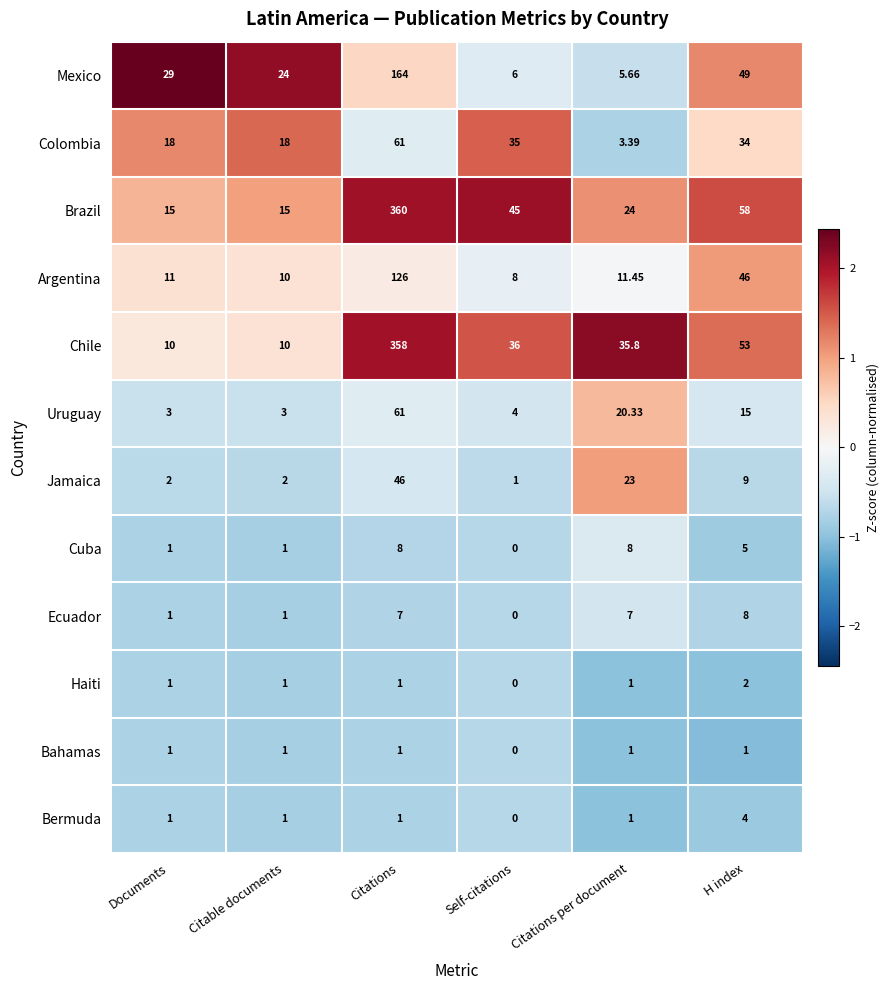

How many categories are shown in the chart?

6